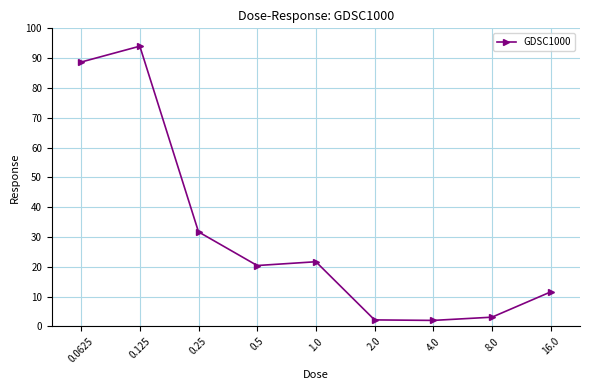

What is the change in value from 1.0 to 2.0?

-19.5